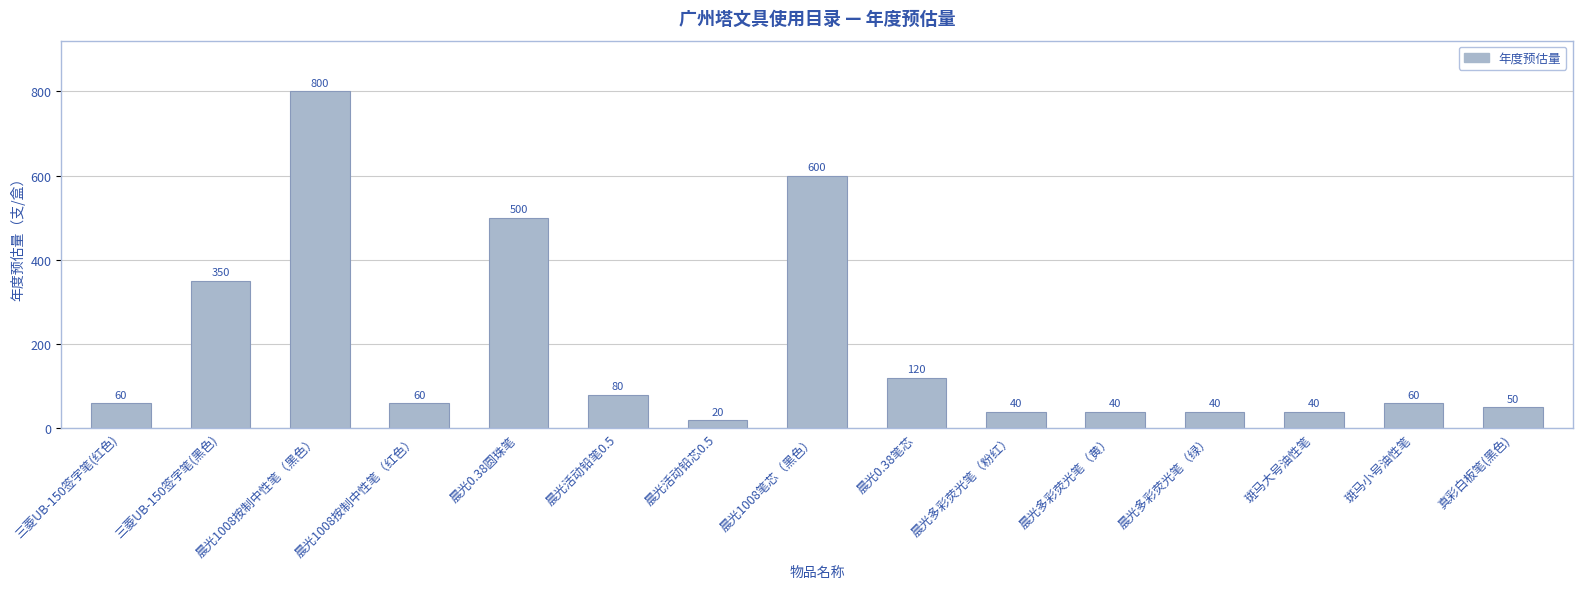

Which category has the highest value across all series?

晨光1008按制中性笔（黑色）